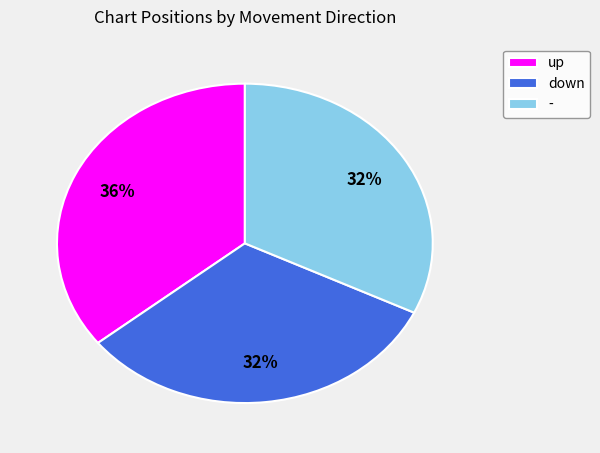

To the nearest percent, what is the average slice percentage?

33%